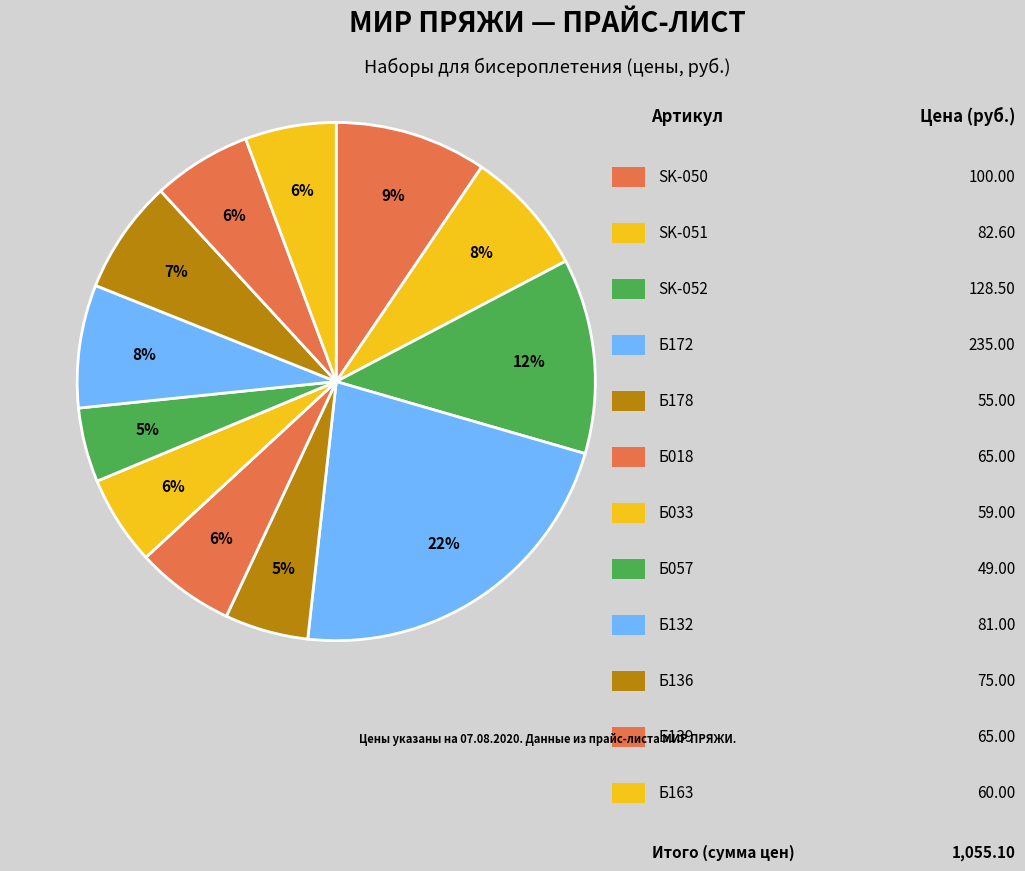

How many slices are in this pie chart?

12